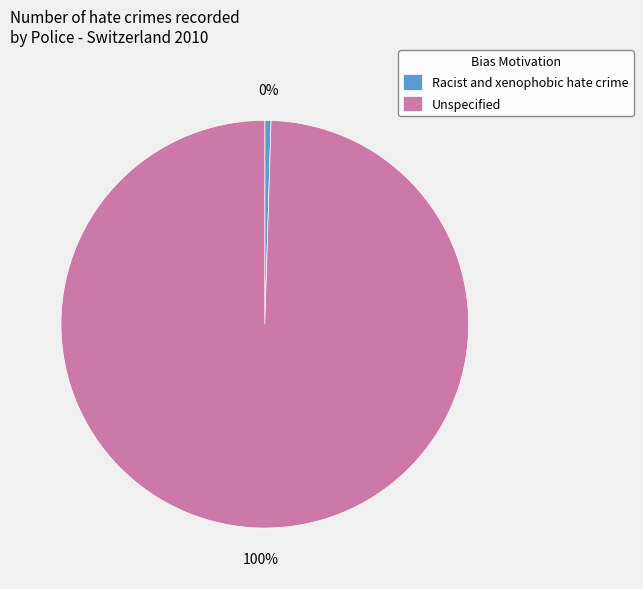

To the nearest percent, what is the average slice percentage?

50%